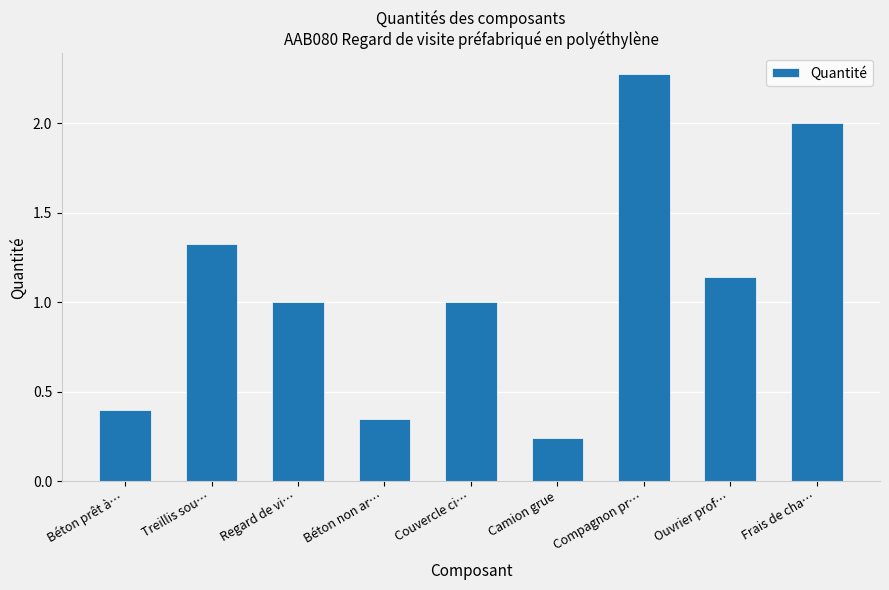

How many series are shown in this chart?

1